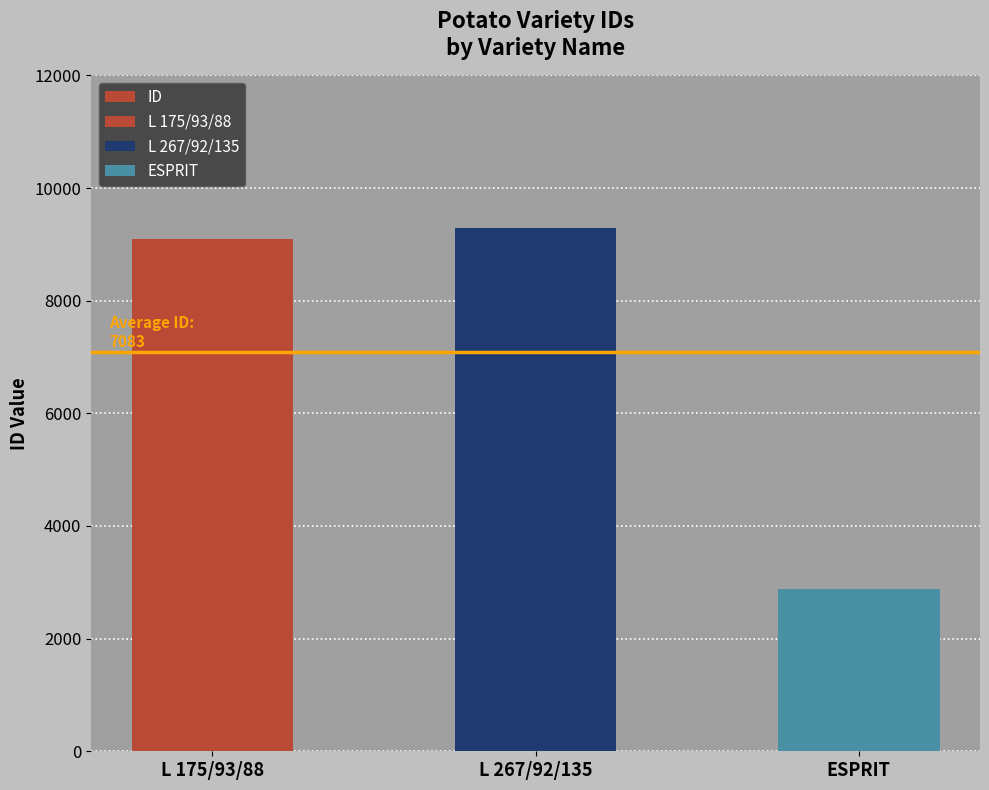

Reading left to right, list all the values displayed in this chart.

L 175/93/88=9090	L 267/92/135=9283	ESPRIT=2877